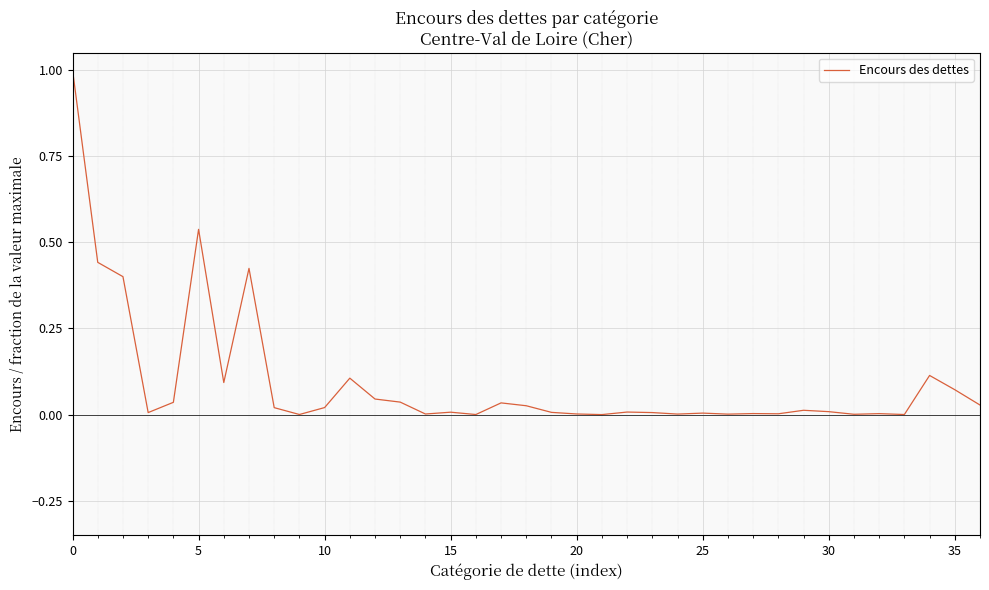

What is the difference between the maximum and minimum values?

1.0